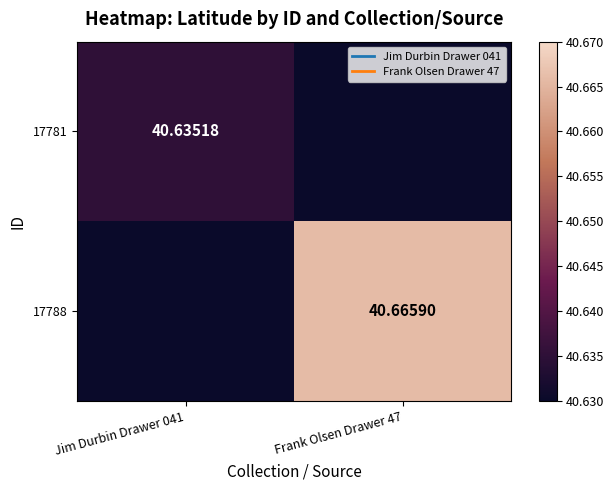

What is the total value across all series at Jim Durbin Drawer 041?

81.3